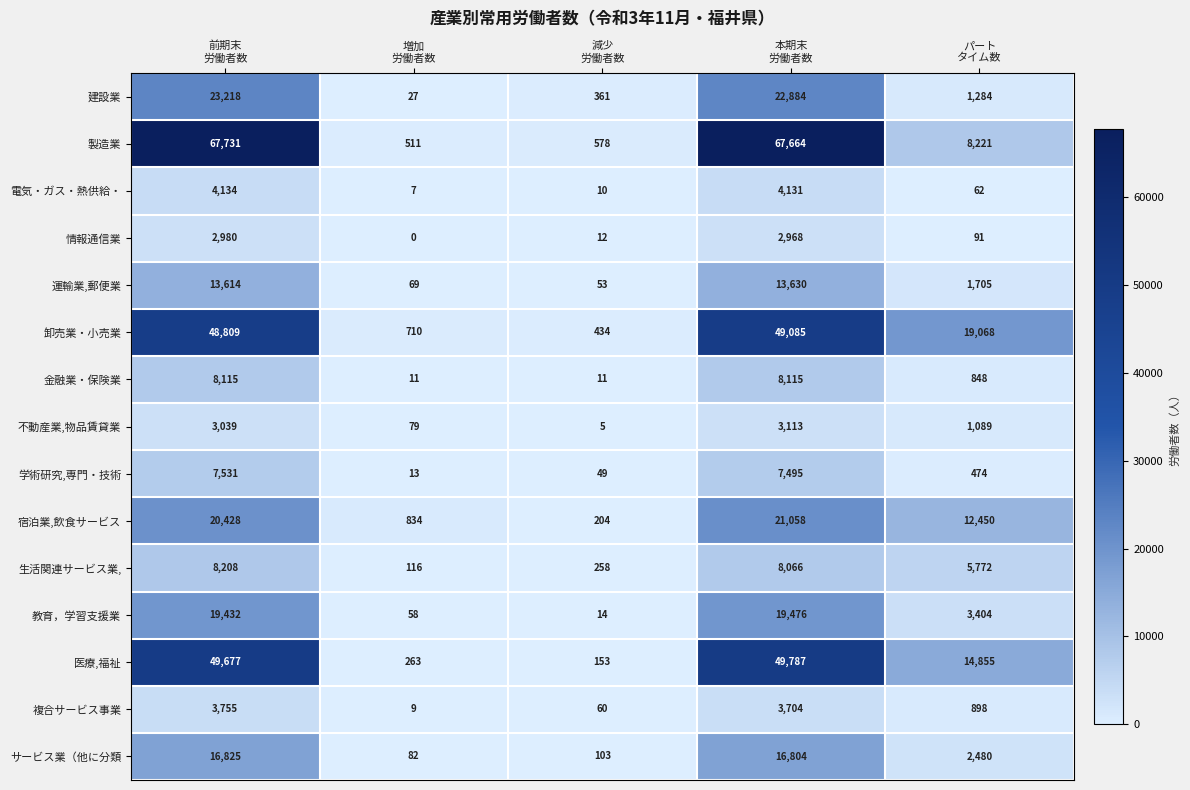

What is the difference between the maximum and minimum values in the 情報通信業 series?

2980